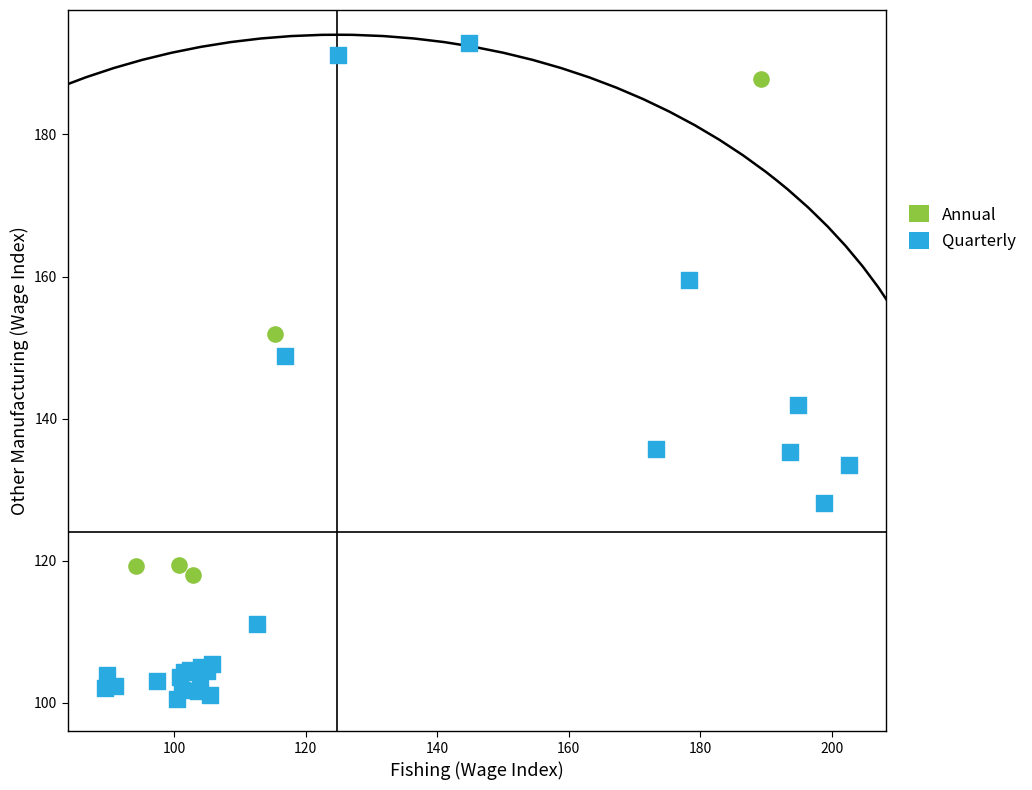

Which series reaches the maximum Y coordinate?

Quarterly